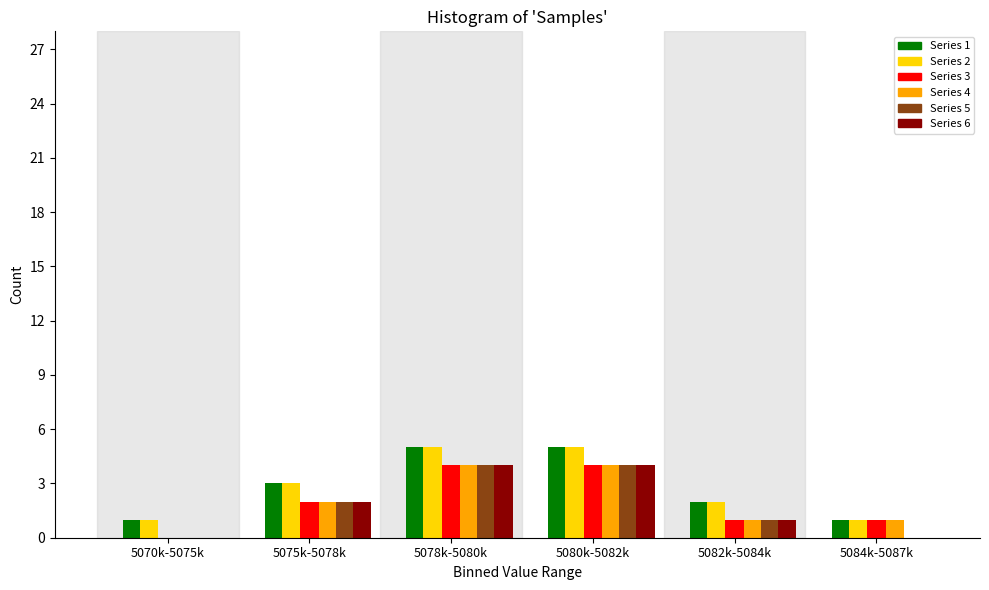

What is the maximum value shown in the chart?

5